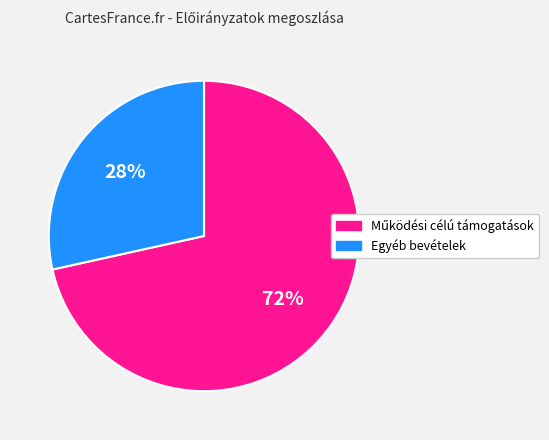

To the nearest percent, what is the average slice percentage?

50%